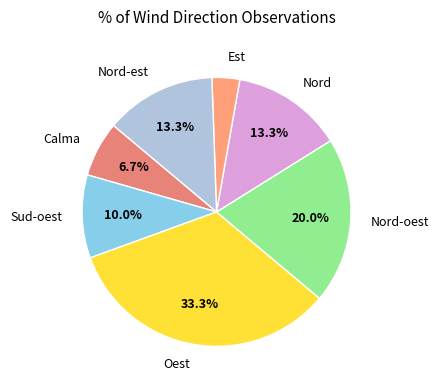

Which category has the smallest portion of the pie?

Est